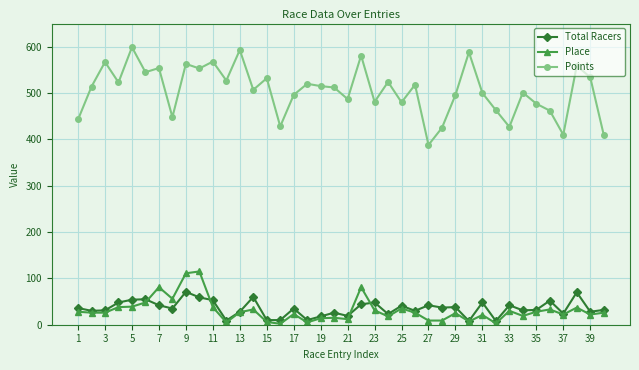

Which series has the largest total across all categories?

Points